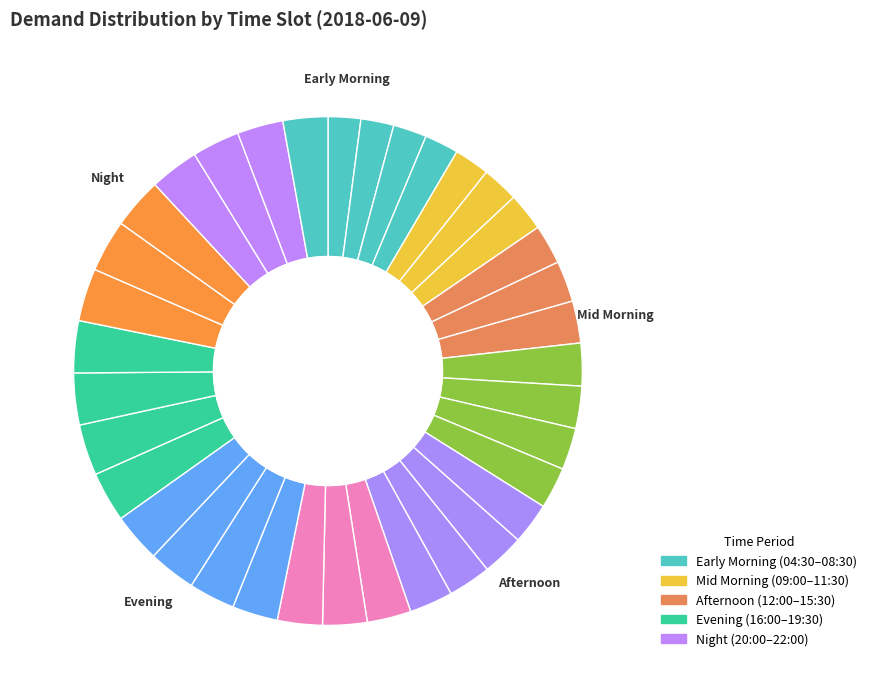

Does any single category account for the majority?

No